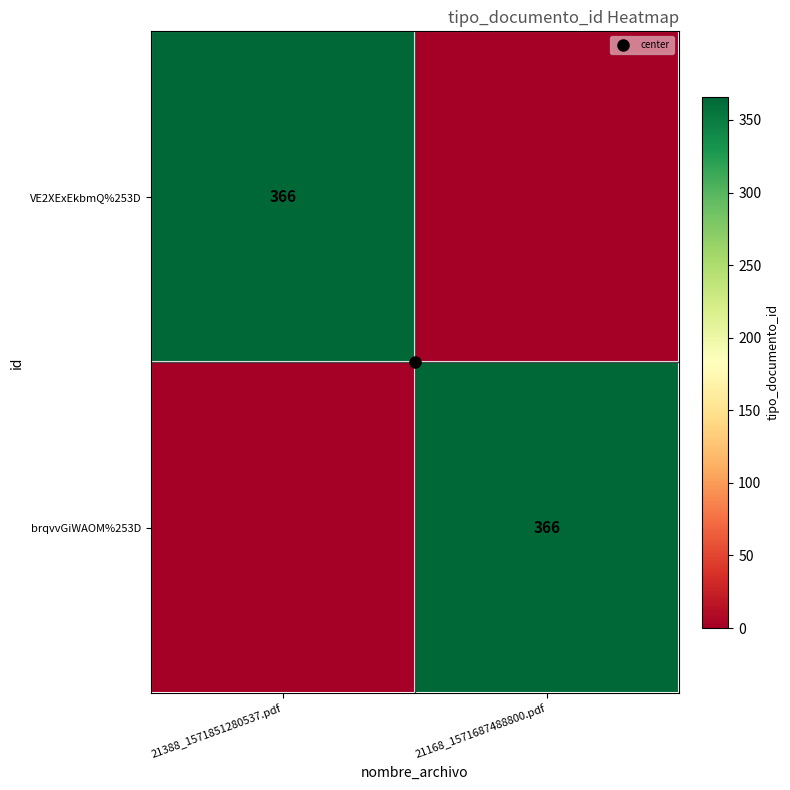

Is the value of VE2XExEkbmQ%253D at 21388_1571851280537.pdf greater than the value of brqvvGiWAOM%253D at 21388_1571851280537.pdf?

Yes